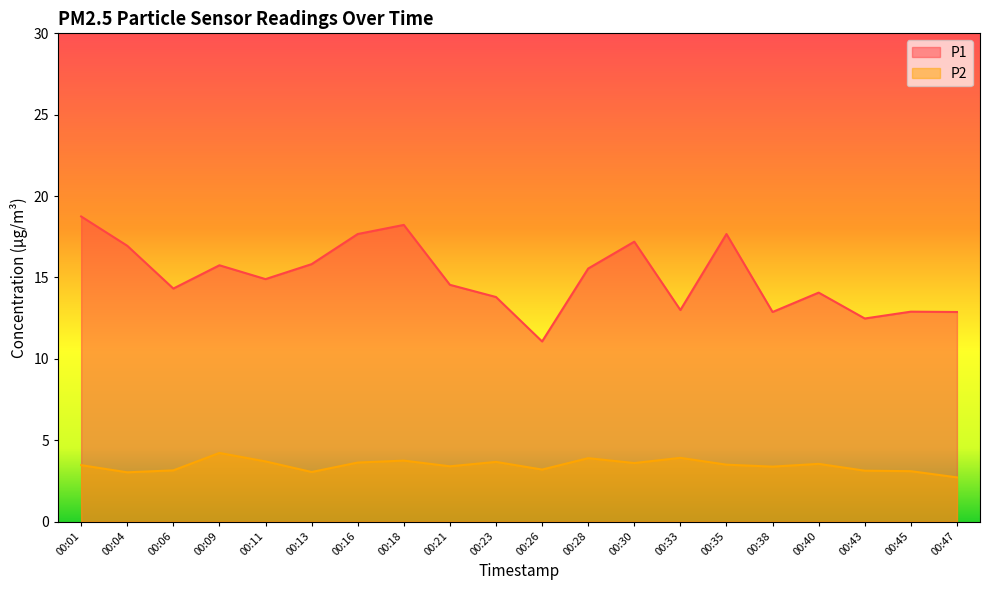

How many lines are shown in the chart?

2